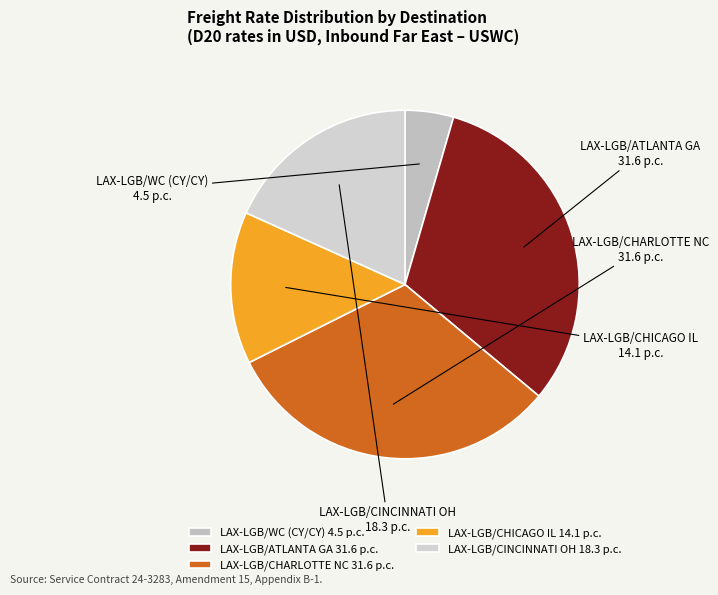

To the nearest percent, what is the difference between the LAX-LGB/CHICAGO IL and LAX-LGB/WC (CY/CY) slice percentages?

10%